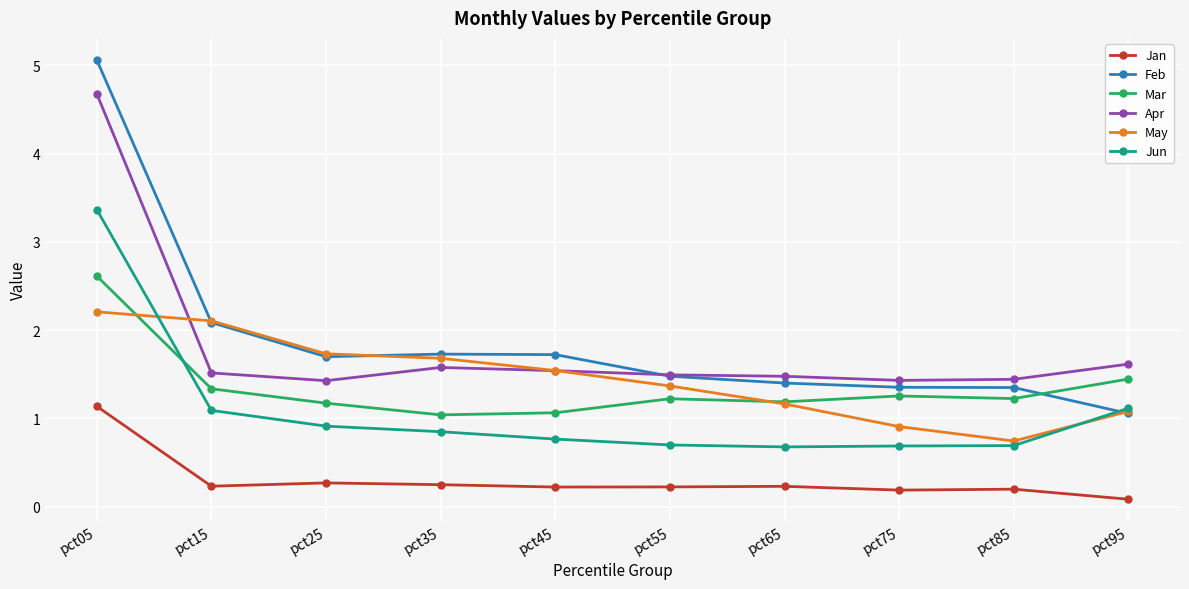

True or false: Jan and May intersect in this chart.

False